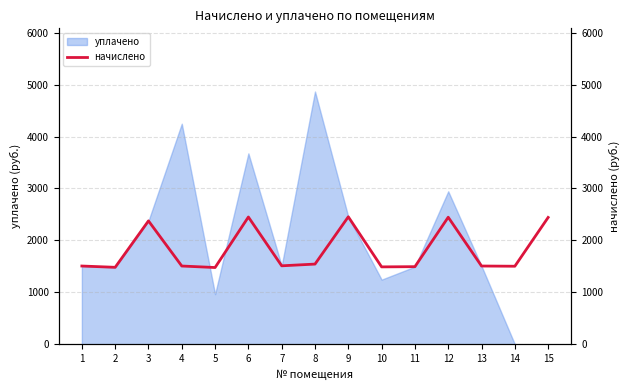

How many categories are shown in the chart?

15